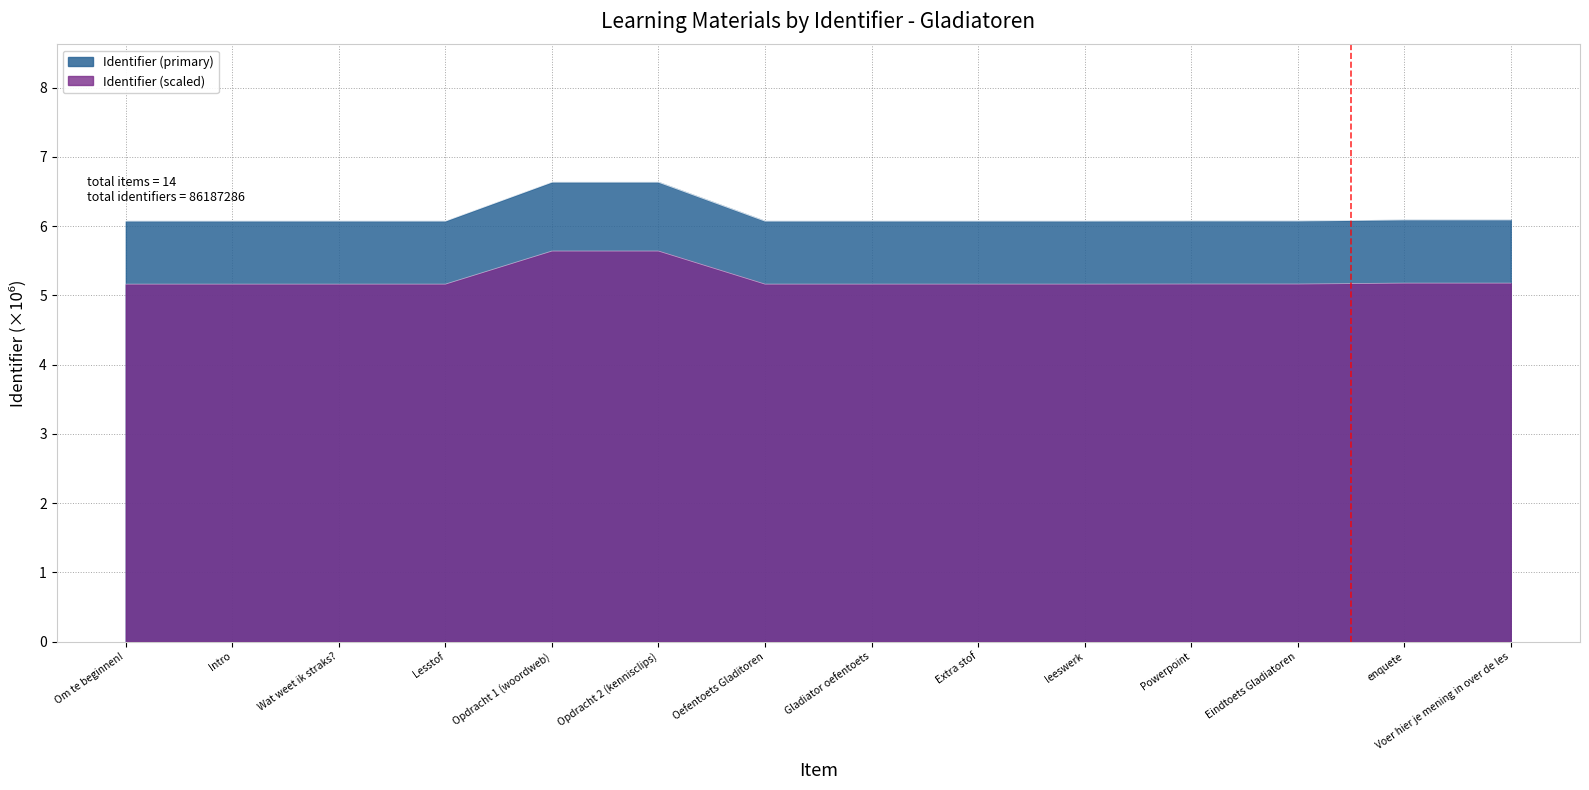

What is the difference between the maximum and minimum values?

0.6